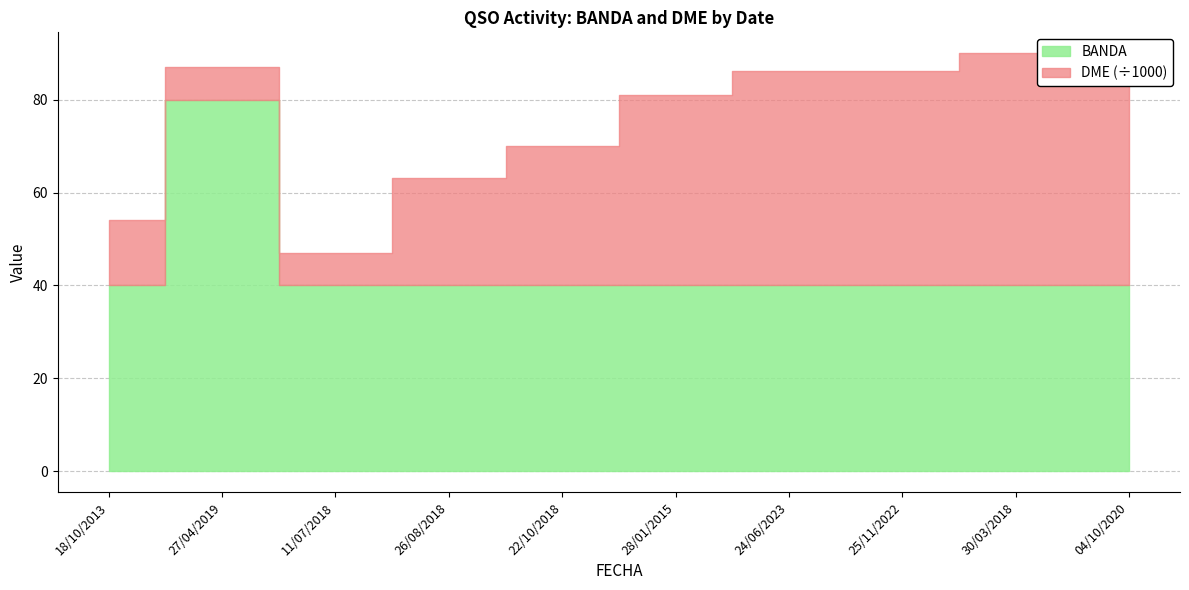

True or false: DME has a value of 30029 at 22/10/2018.

True